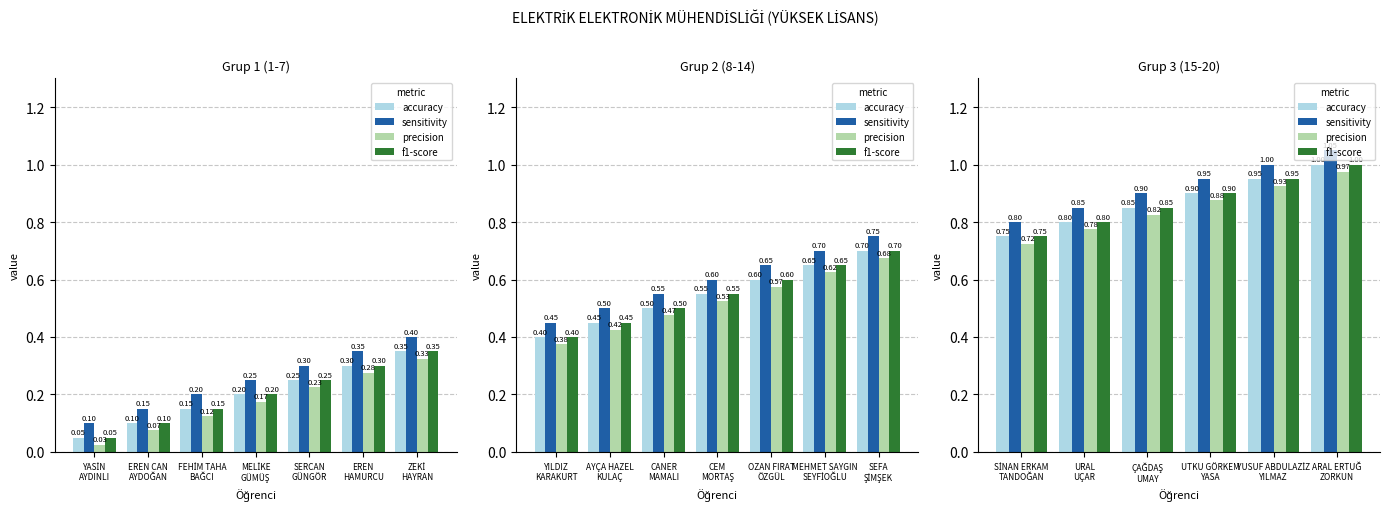

What is the difference between the highest and lowest values at YUSUF ABDULAZİZ YILMAZ?

0.1